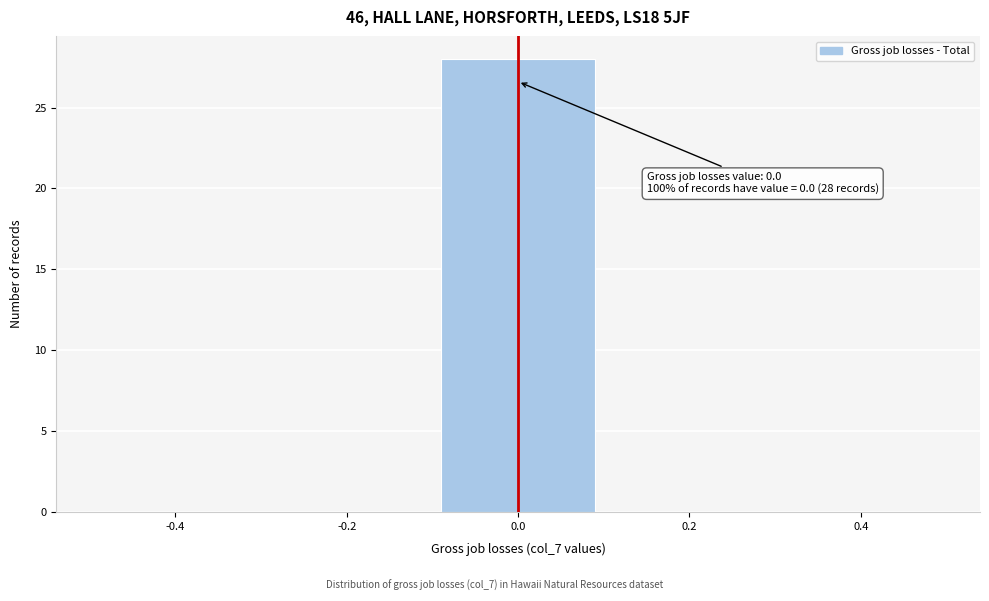

Which range on the x-axis has the tallest bar?

-0.1 to 0.1